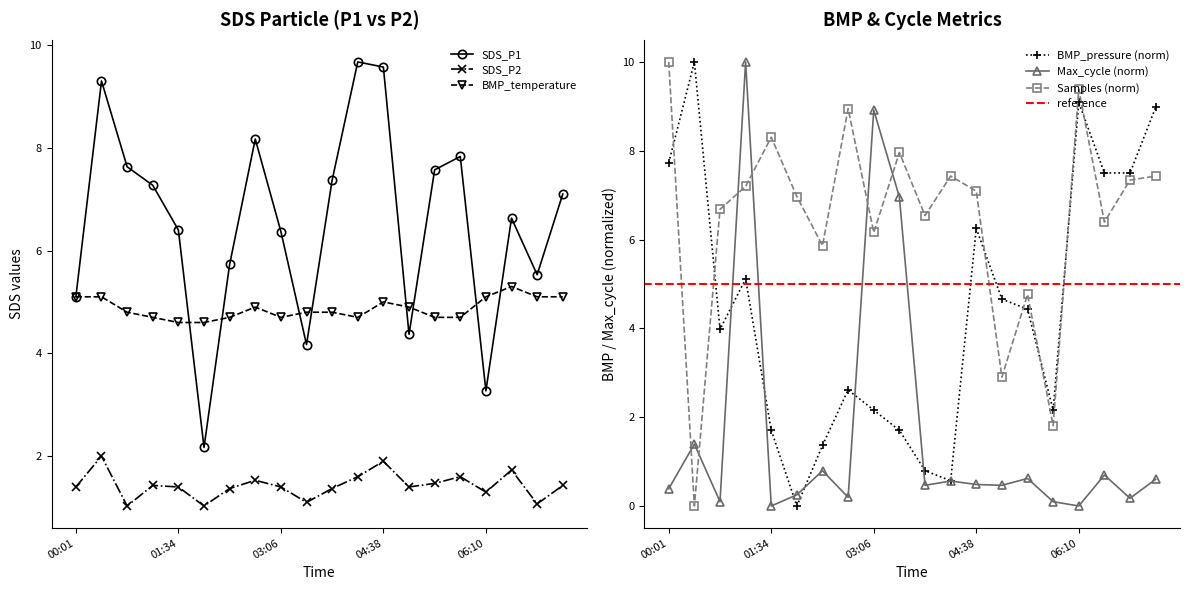

How many lines are shown in the chart?

6